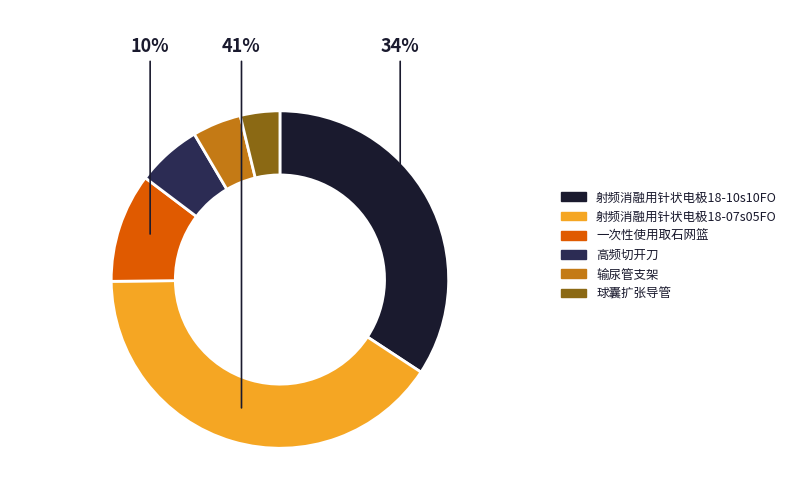

To the nearest percent, what is the difference between the largest and smallest slice percentages?

37%